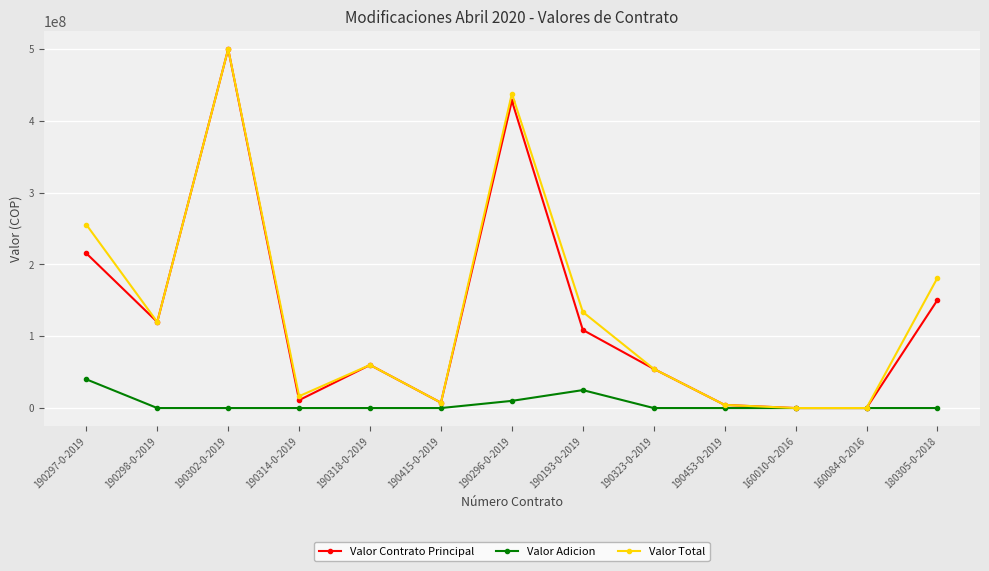

What are all the series names shown in the legend?

Valor Contrato Principal, Valor Adicion, Valor Total